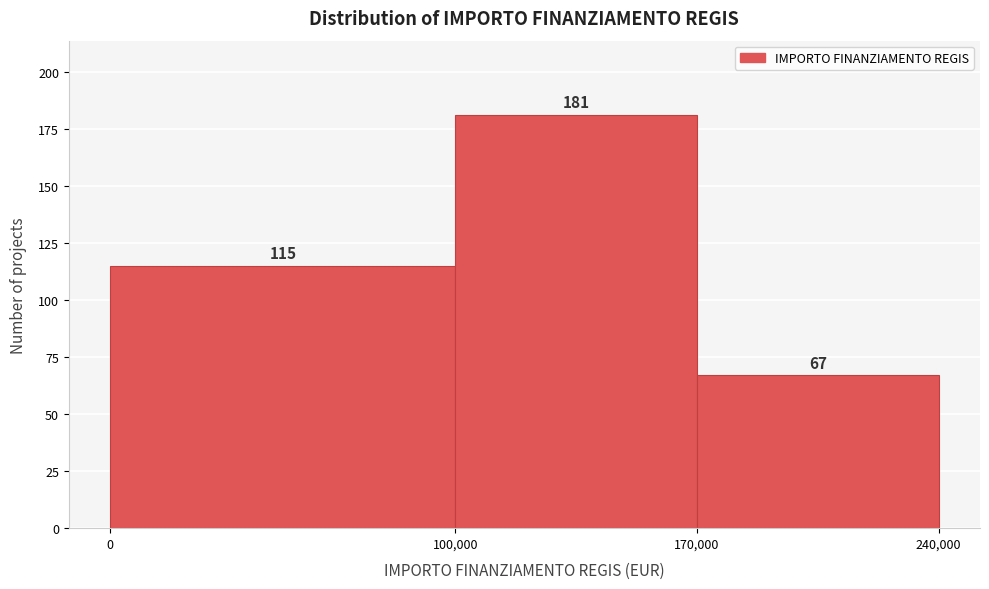

Over which range of the x-axis is the bar tallest?

100,000 to 170,000